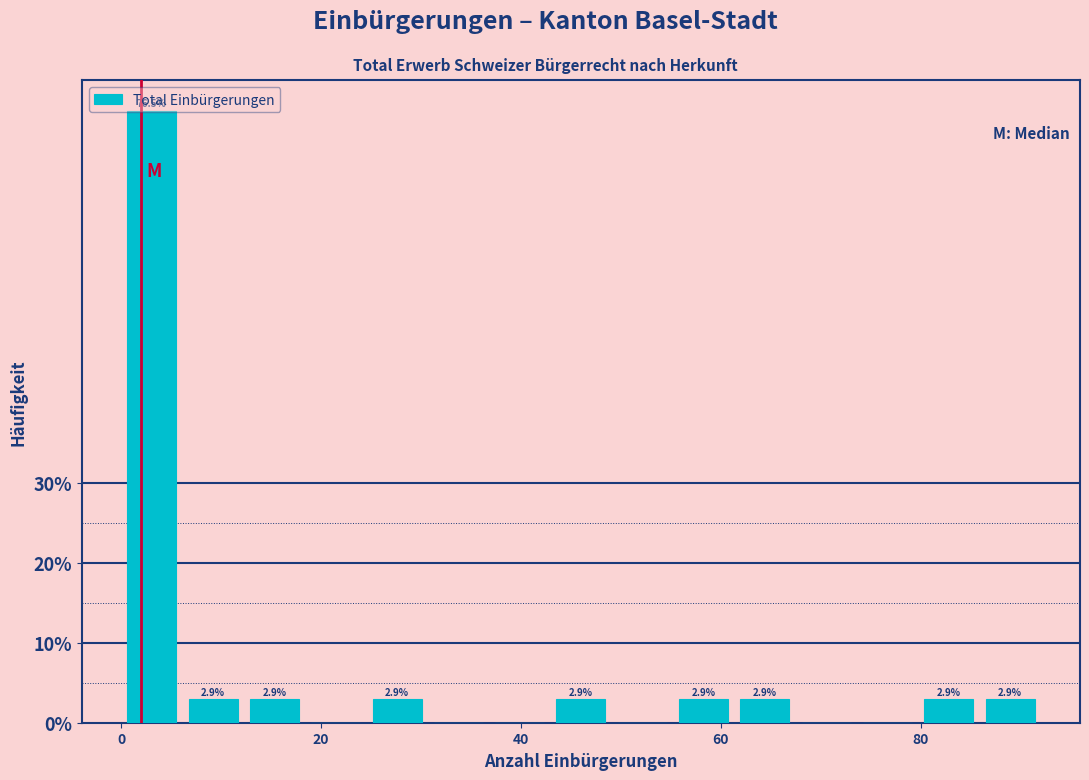

Read against the x-axis, roughly where is the centre of the tallest bar?

4